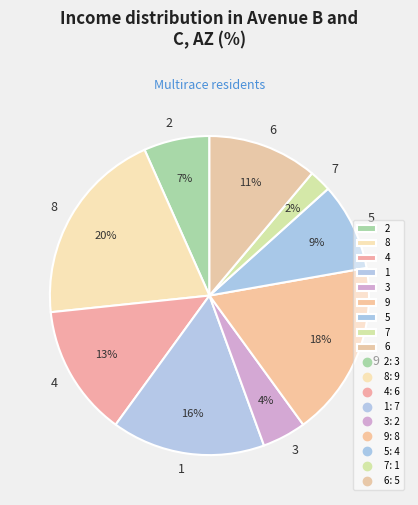

Combined, do 6 and 7 account for over 50%?

No